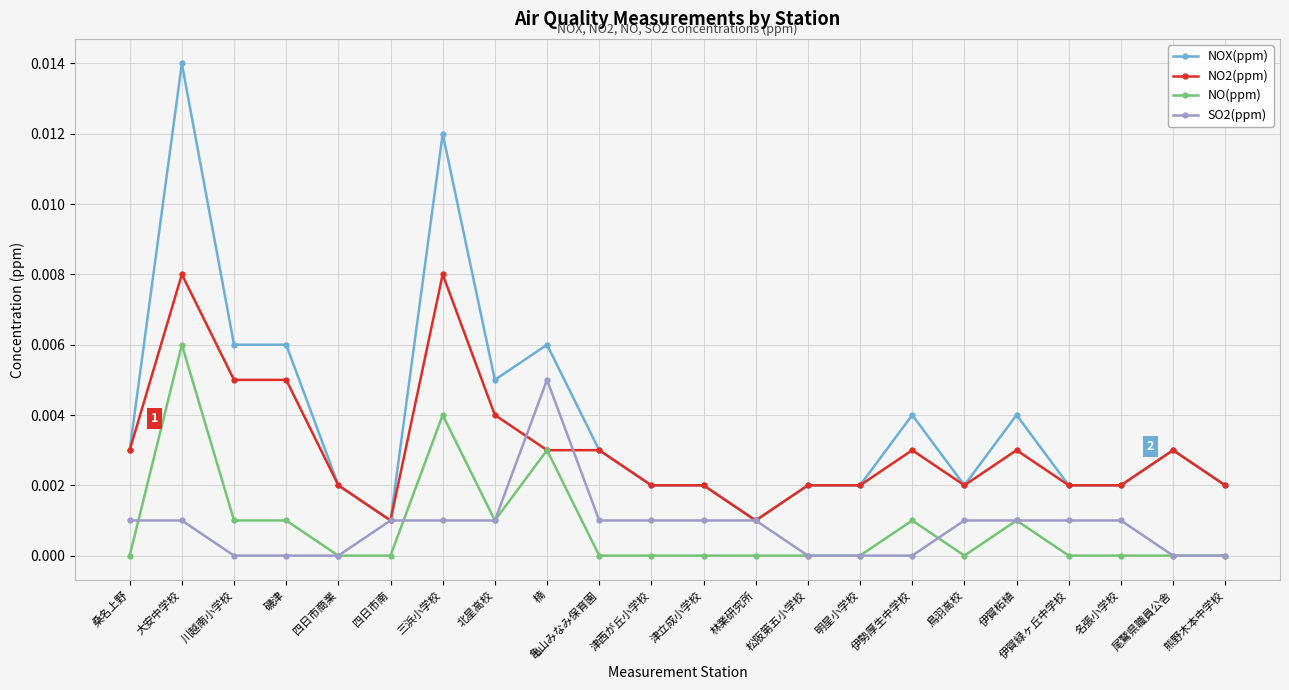

How many lines are shown in the chart?

4